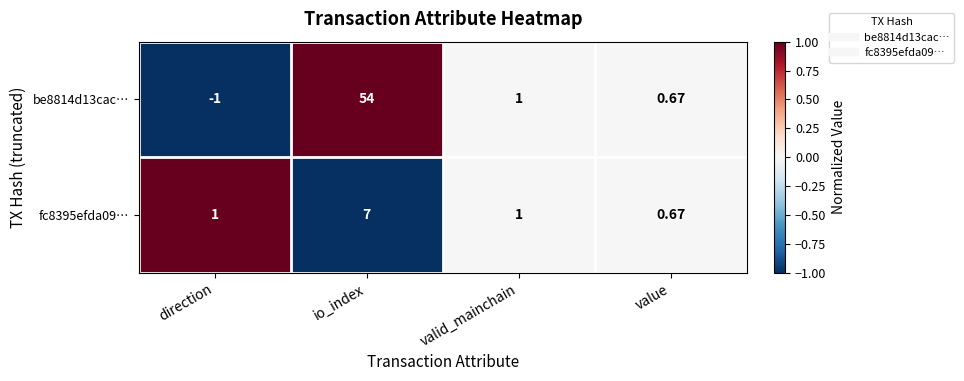

How many values in the fc8395efda09… series are below 1?

1